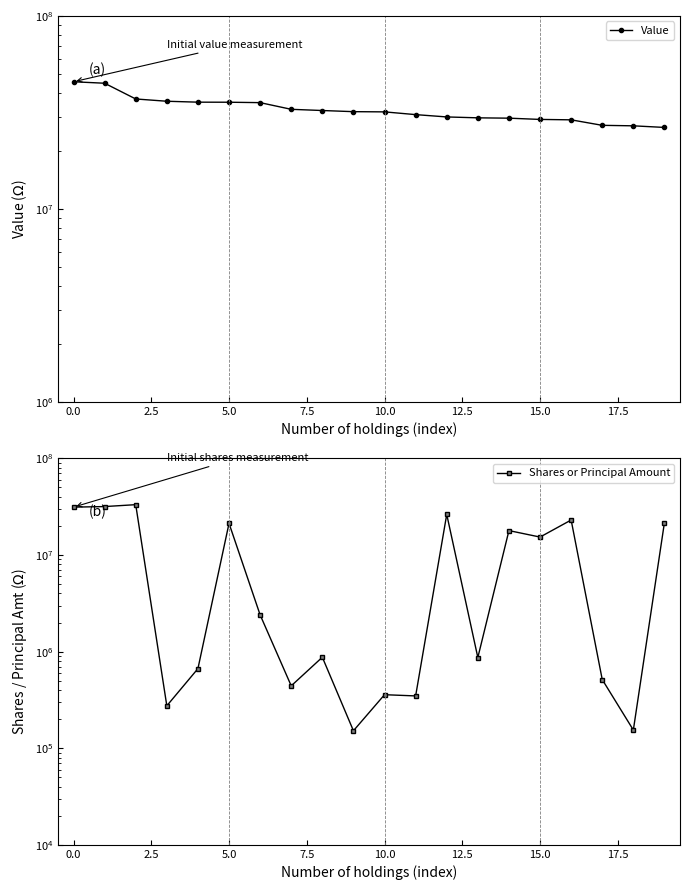

True or false: Shares or Principal Amount has a value of 107384 at 11.

False